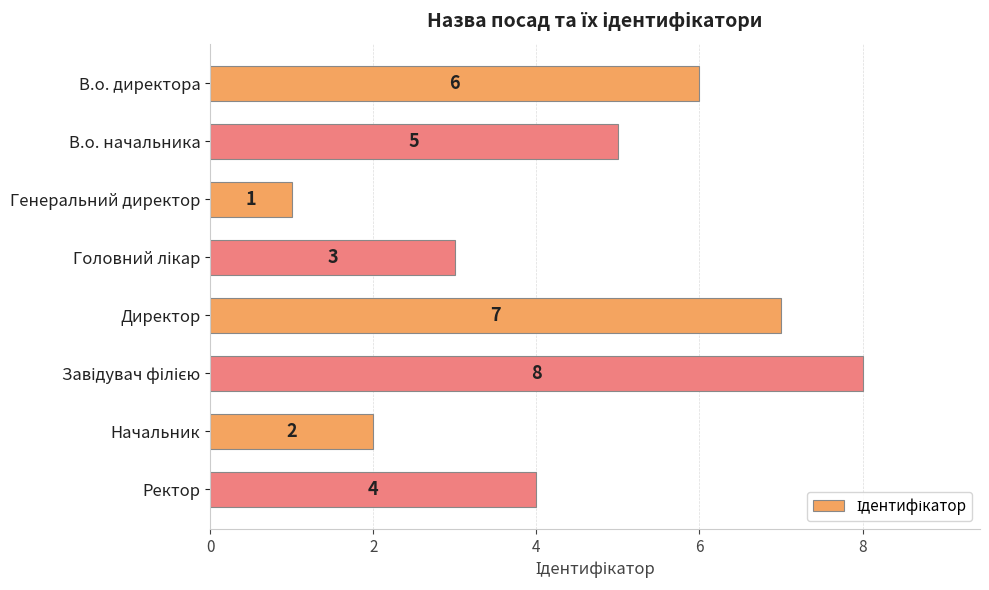

What is the sum of all values?

36